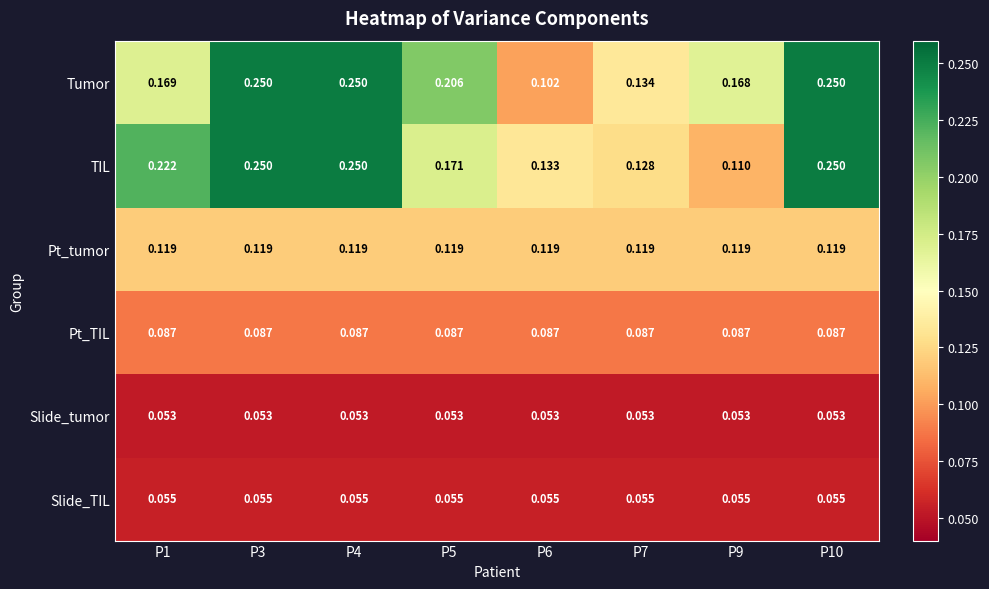

Is the value of Slide_TIL at P9 greater than the value of Pt_tumor at P9?

No